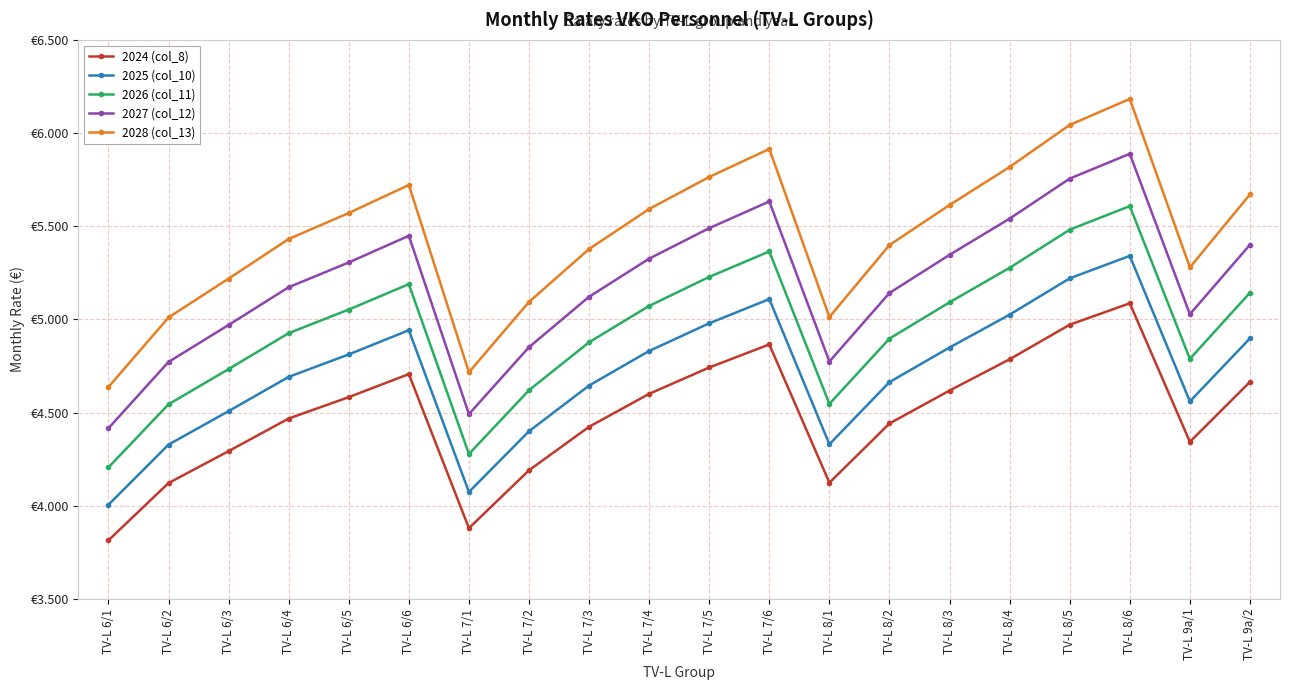

What is the label of the 10th point from the left?

TV-L 7/4